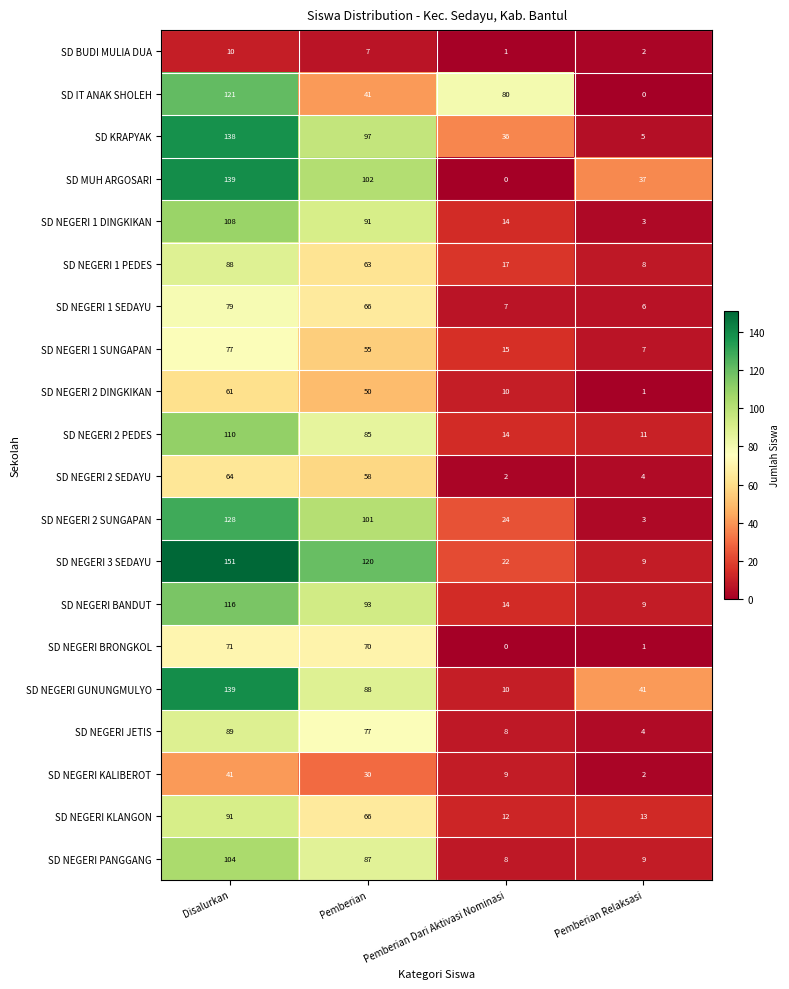

Is it true that SD NEGERI KLANGON equals 12 at Pemberian Dari Aktivasi Nominasi?

True